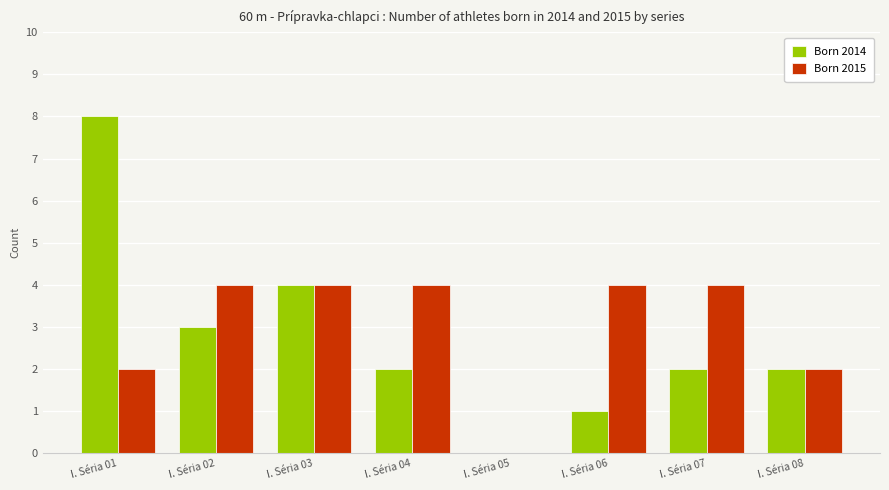

What is the sum of all Born 2014 values?

22